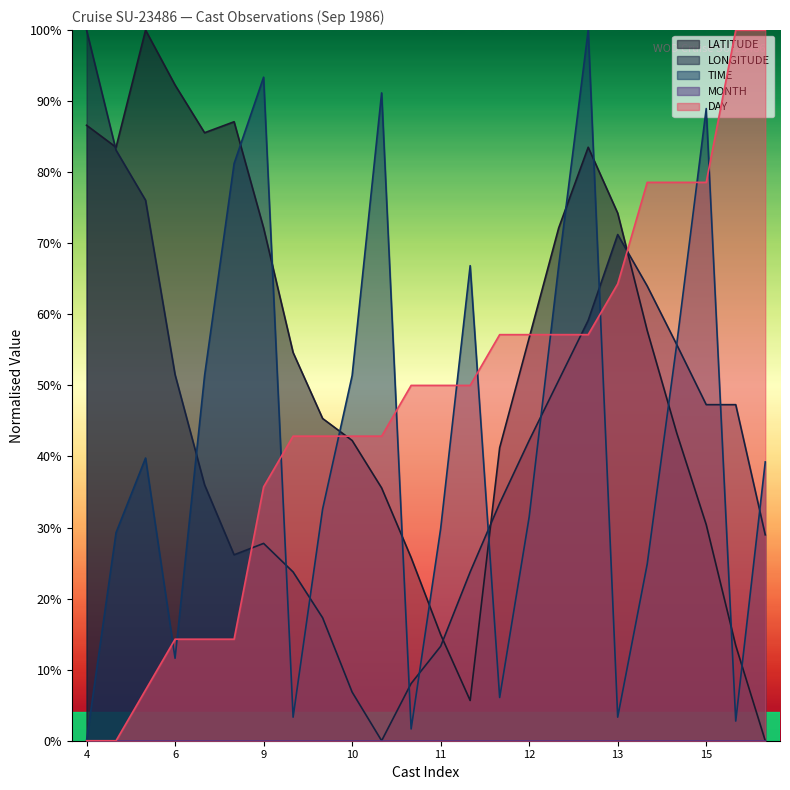

True or false: LATITUDE has more than 2 points higher than both neighbors.

True